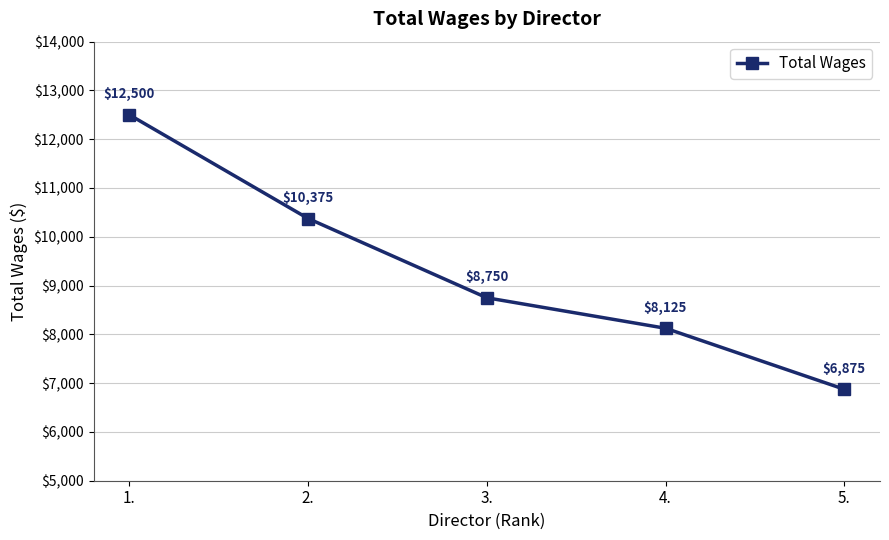

What is the label of the 1st point from the right?

5.